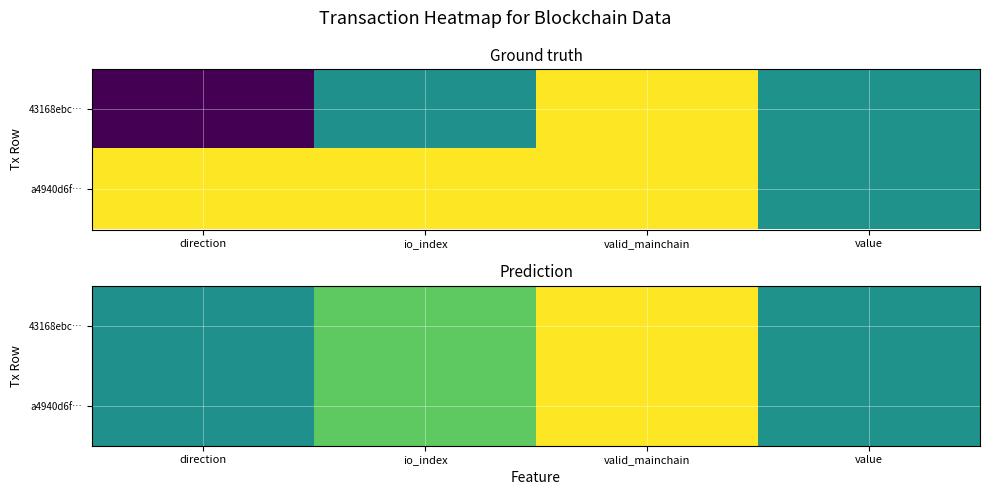

Which category has the highest value in the a4940d6f… series?

valid_mainchain